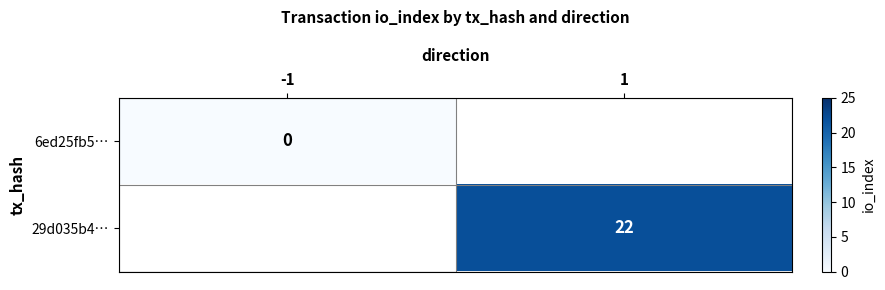

What is the maximum value shown in the chart?

22.0